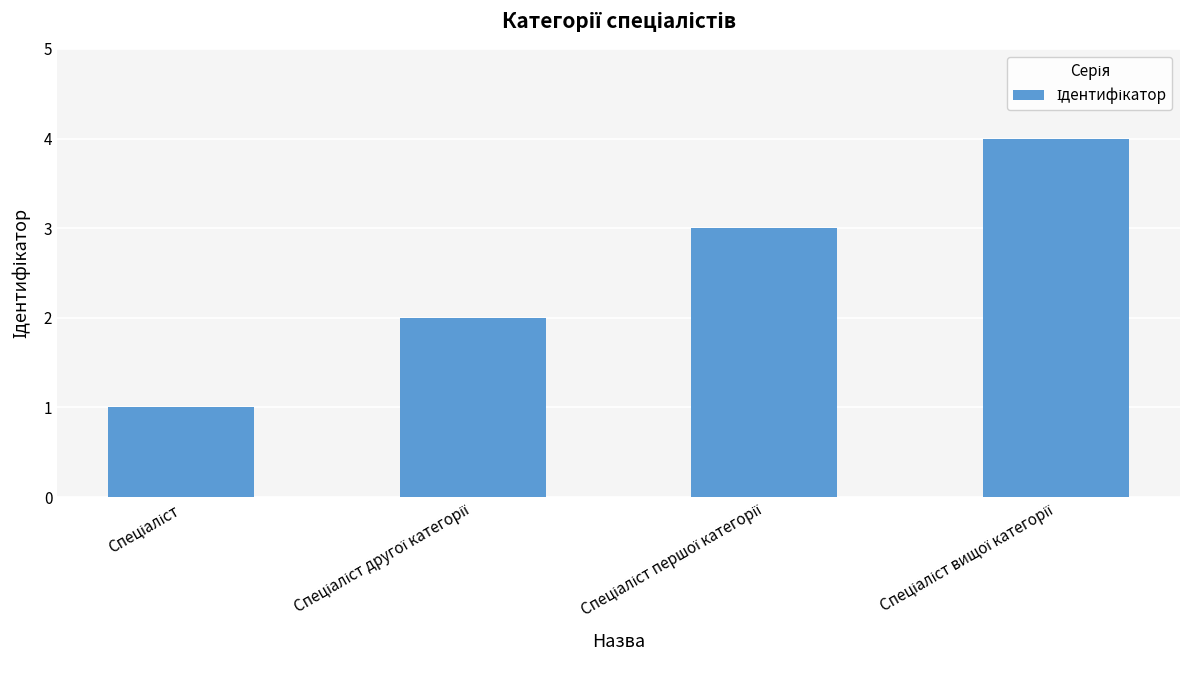

Count the number of data series in this chart.

1